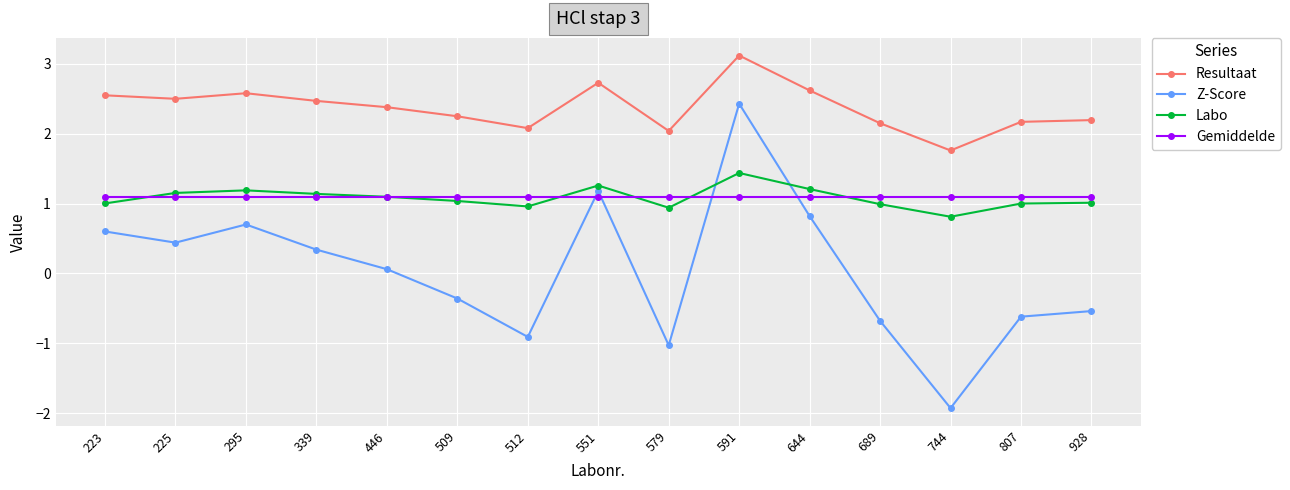

List the series in order of their peak value, lowest first.

Gemiddelde, Labo, Z-Score, Resultaat